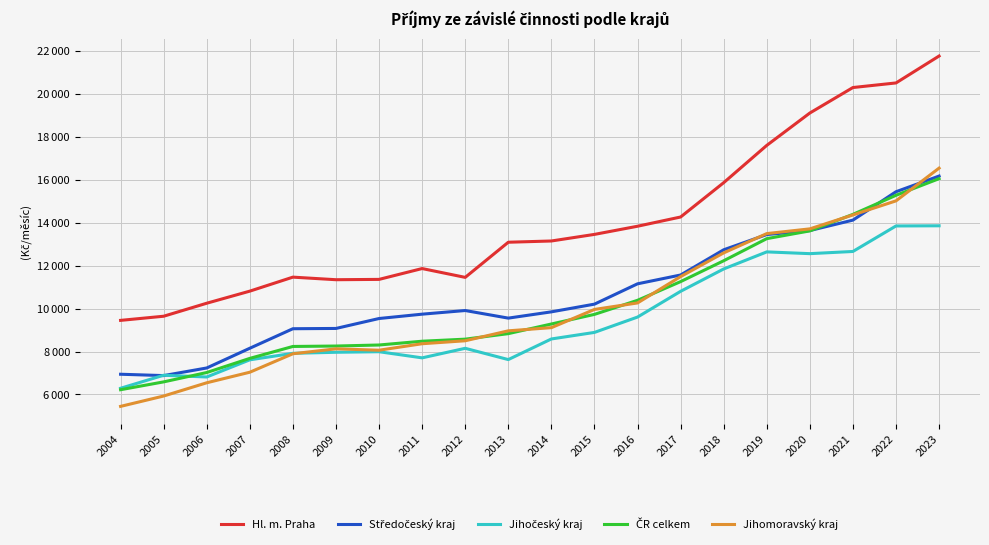

Reading left to right, extract all data points from this chart.

Hl. m. Praha: 2004=9450	2005=9643	2006=10249	2007=10812	2008=11464	2009=11344	2010=11359	2011=11864	2012=11453	2013=13090	2014=13148	2015=13455	2016=13835	2017=14265	2018=15864	2019=17601	2020=19109	2021=20296	2022=20510	2023=21764
Středočeský kraj: 2004=6941	2005=6878	2006=7233	2007=8152	2008=9061	2009=9074	2010=9537	2011=9739	2012=9909	2013=9555	2014=9847	2015=10206	2016=11153	2017=11564	2018=12738	2019=13448	2020=13634	2021=14120	2022=15442	2023=16173
Jihočeský kraj: 2004=6288	2005=6894	2006=6813	2007=7612	2008=7916	2009=7964	2010=7990	2011=7704	2012=8149	2013=7624	2014=8584	2015=8889	2016=9604	2017=10803	2018=11845	2019=12640	2020=12558	2021=12660	2022=13848	2023=13856
ČR celkem: 2004=6220	2005=6585	2006=7021	2007=7680	2008=8235	2009=8255	2010=8303	2011=8479	2012=8575	2013=8832	2014=9281	2015=9729	2016=10385	2017=11255	2018=12227	2019=13257	2020=13618	2021=14388	2022=15276	2023=16051
Jihomoravský kraj: 2004=5444	2005=5926	2006=6543	2007=7035	2008=7895	2009=8124	2010=8060	2011=8362	2012=8500	2013=8963	2014=9111	2015=9959	2016=10262	2017=11489	2018=12594	2019=13492	2020=13713	2021=14362	2022=15017	2023=16542